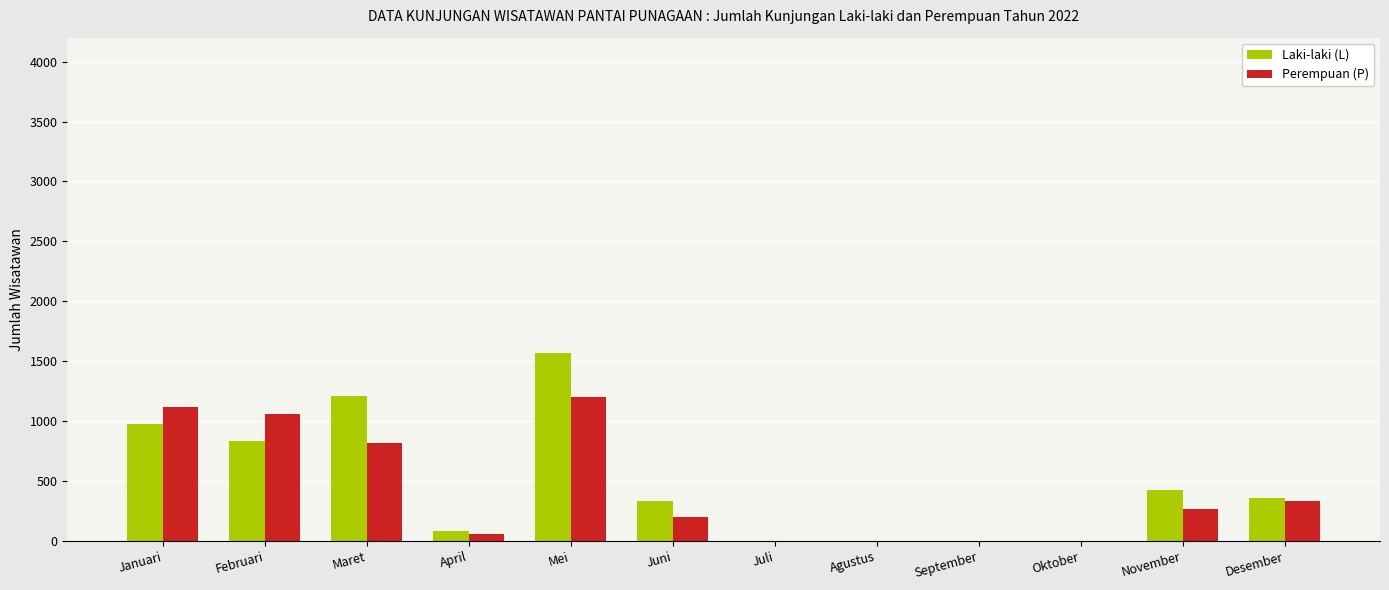

The Laki-laki (L) series shows 1132 at Februari. True or false?

False